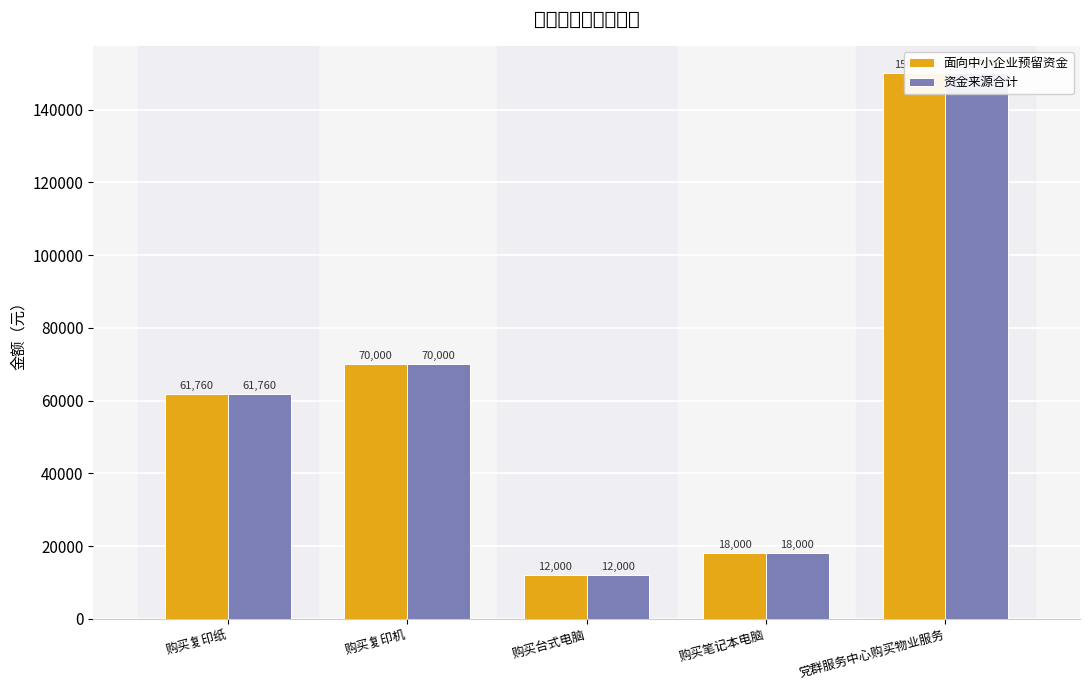

How many series are shown in this chart?

2